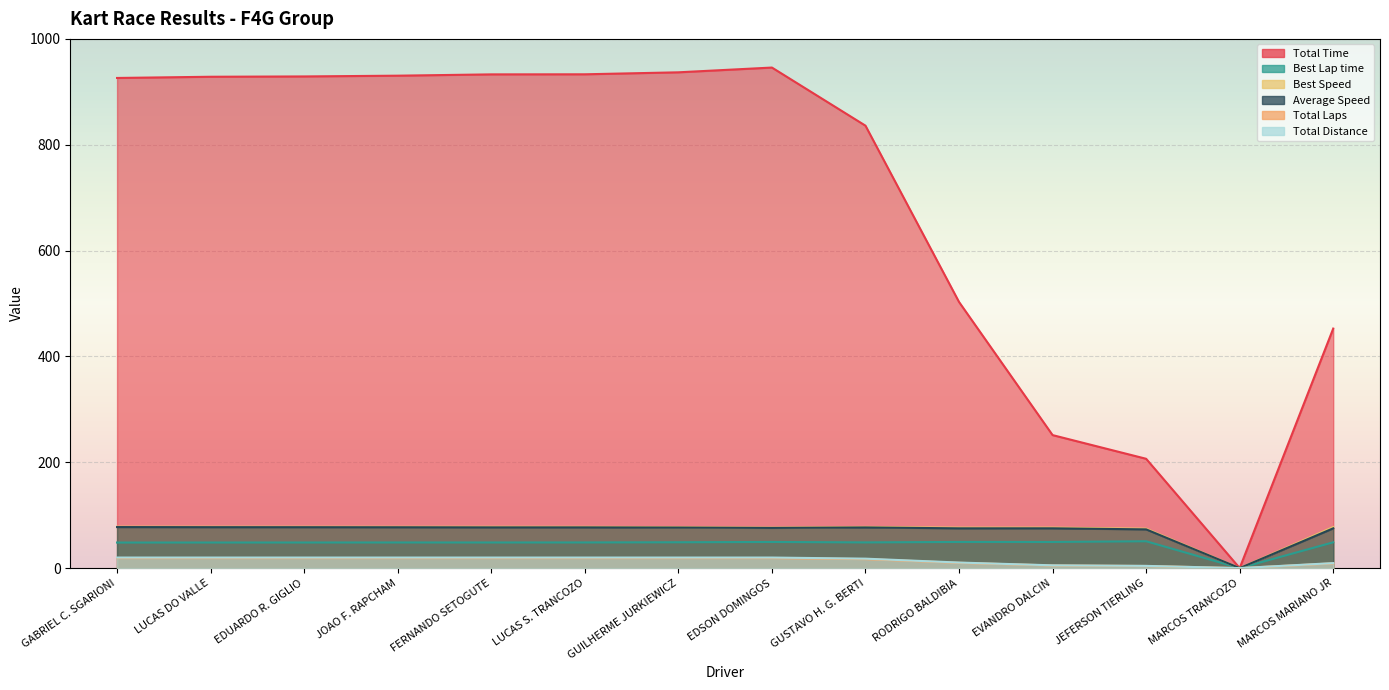

Is it true that Total Distance equals 19.9 at LUCAS DO VALLE?

True